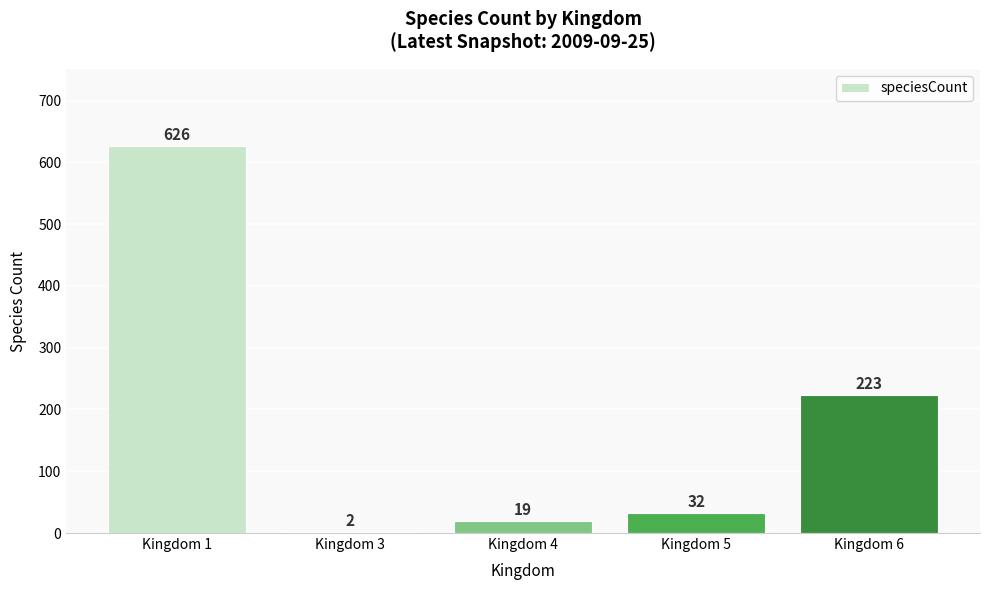

Are the bars horizontal?

No